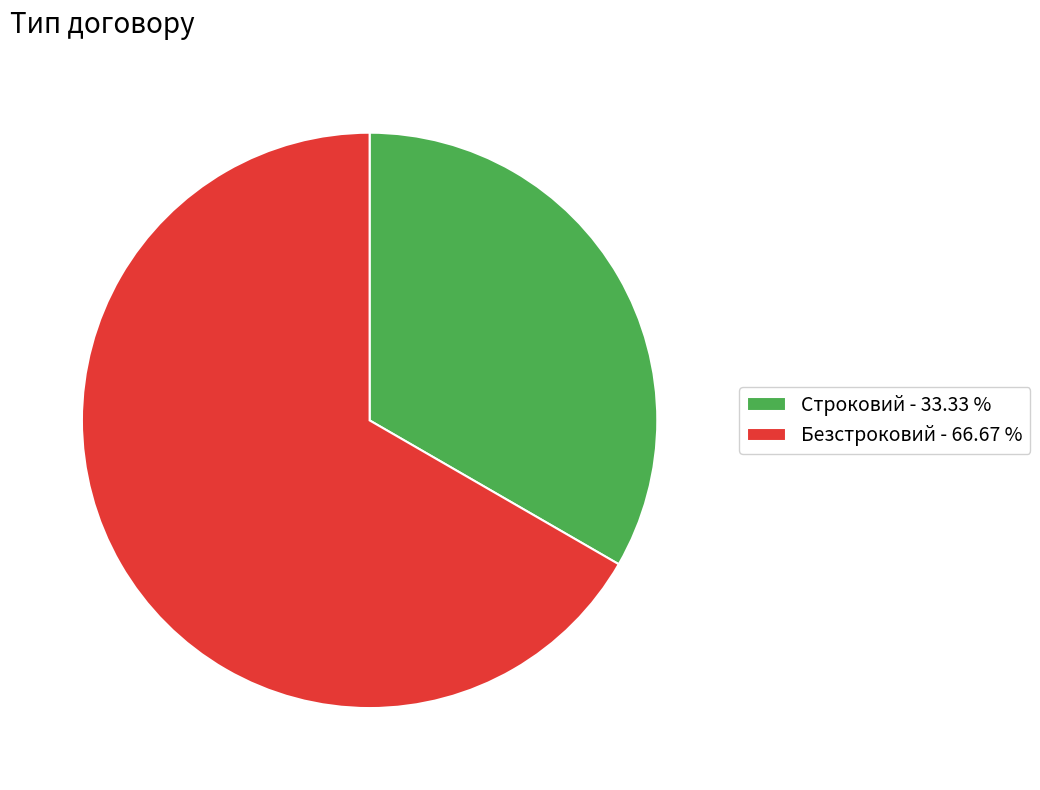

What is the ratio of the value at Строковий to the value at Безстроковий?

0.5